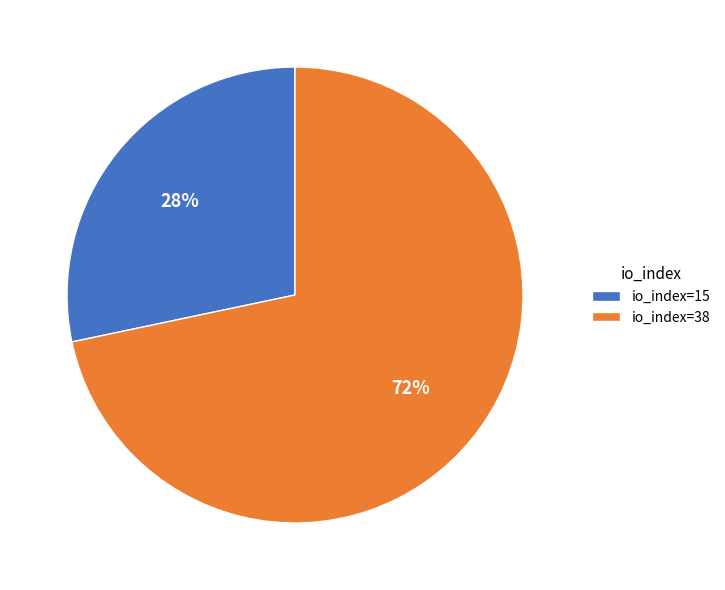

To the nearest percent, what is the average slice percentage?

50%